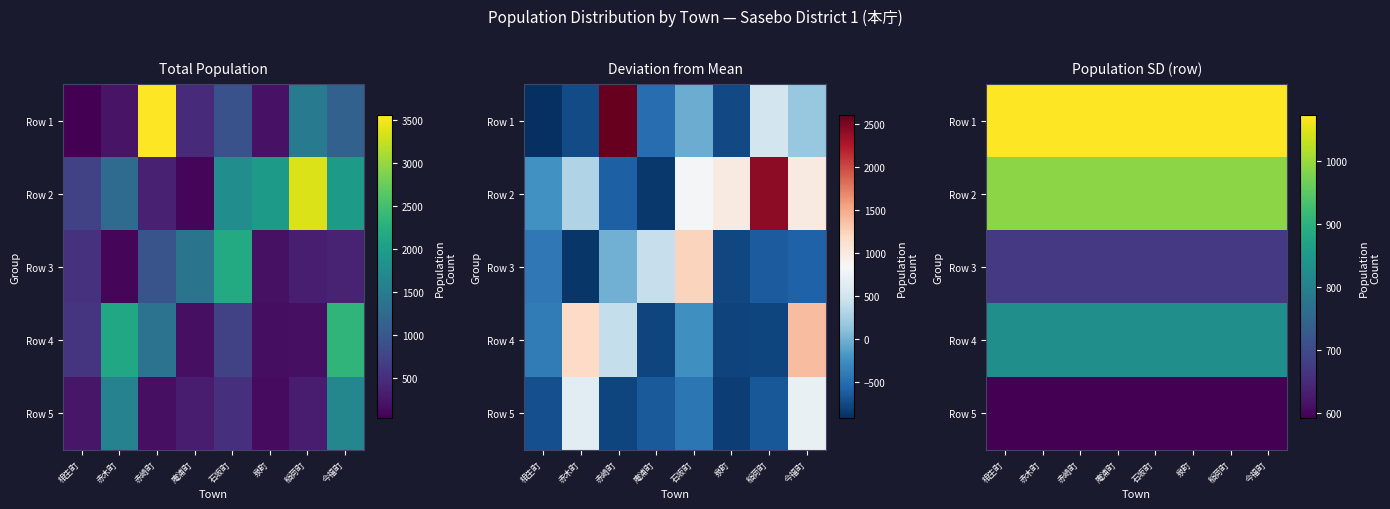

How many series are shown in this chart?

5